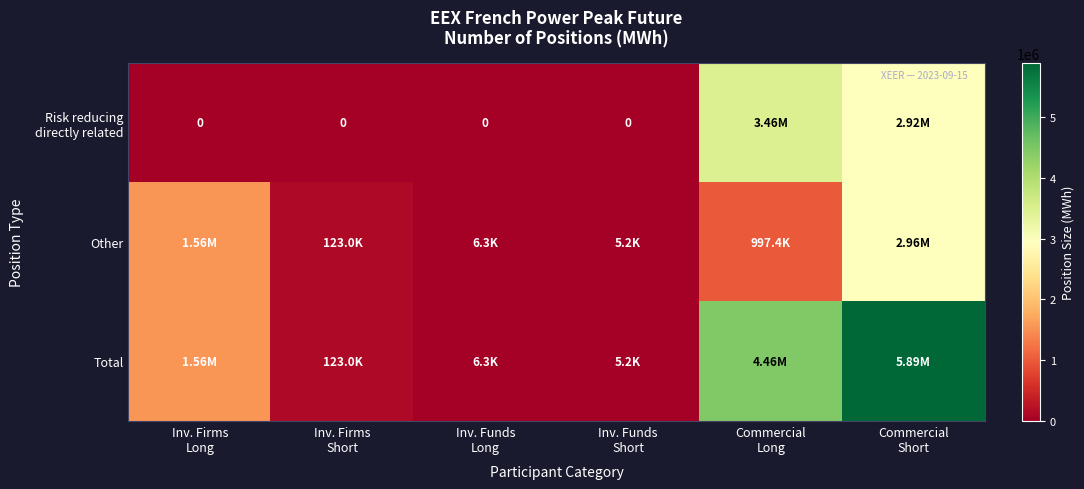

What is the sum of the Risk reducing directly related values at Inv. Funds Short and Commercial Short?

2921400